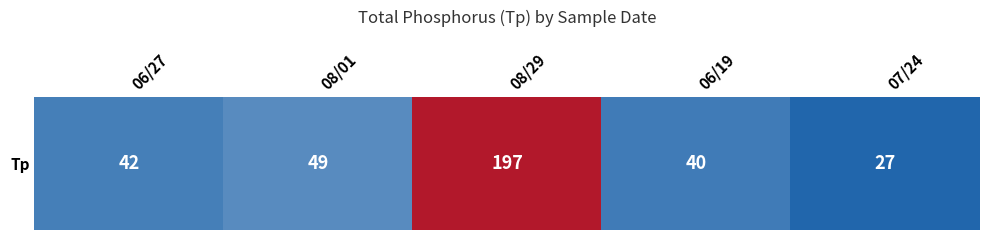

What is the sum of the values at 08/29 and 06/19?

237